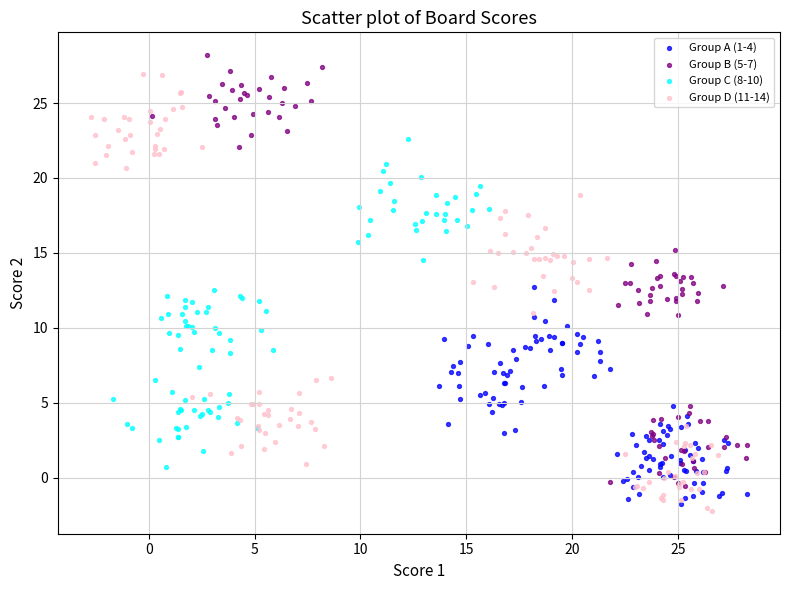

What are all the series names shown in the legend?

Group A (1-4), Group B (5-7), Group C (8-10), Group D (11-14)